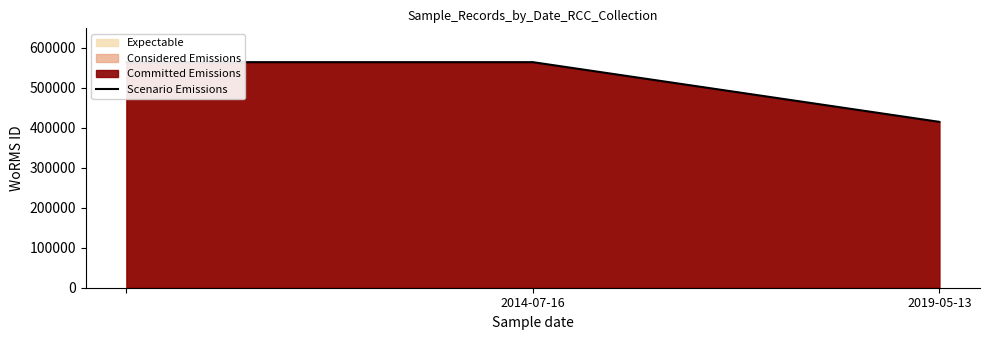

What is the sum of the values at 2014-07-16 and 2?

979570